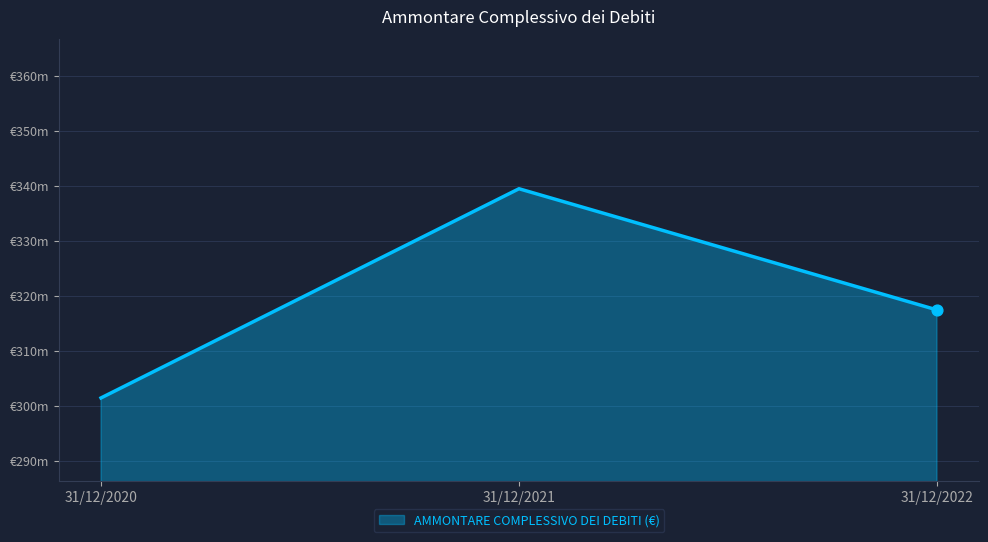

What is the change in value from 31/12/2020 to 31/12/2022?

+15990178